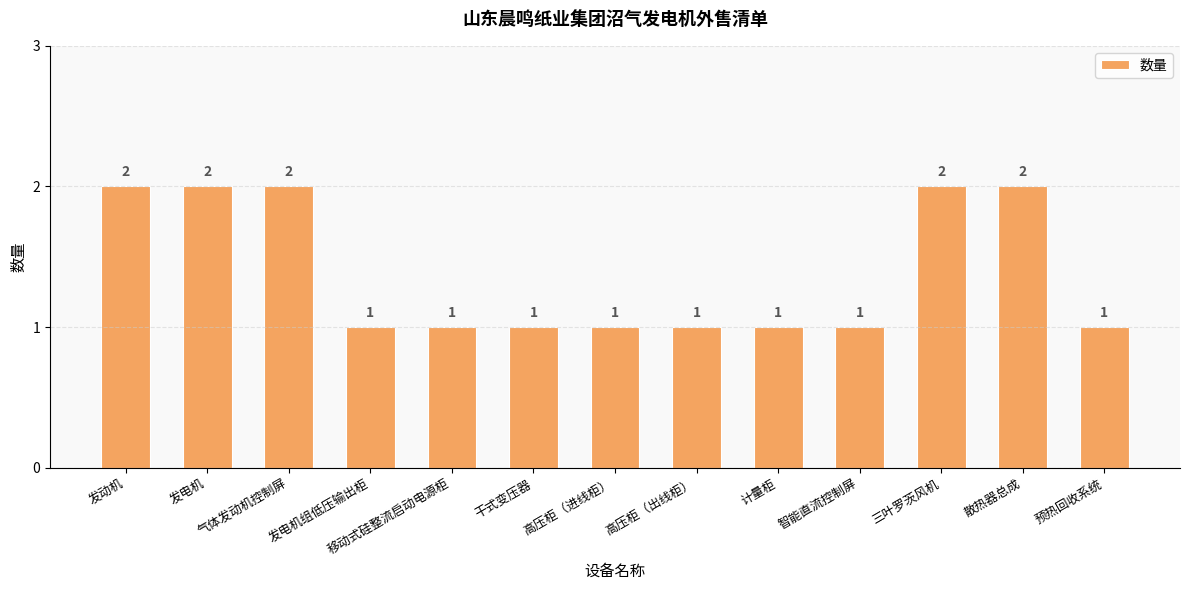

Reading left to right, transcribe all the data shown in this chart.

2	2	2	1	1	1	1	1	1	1	2	2	1